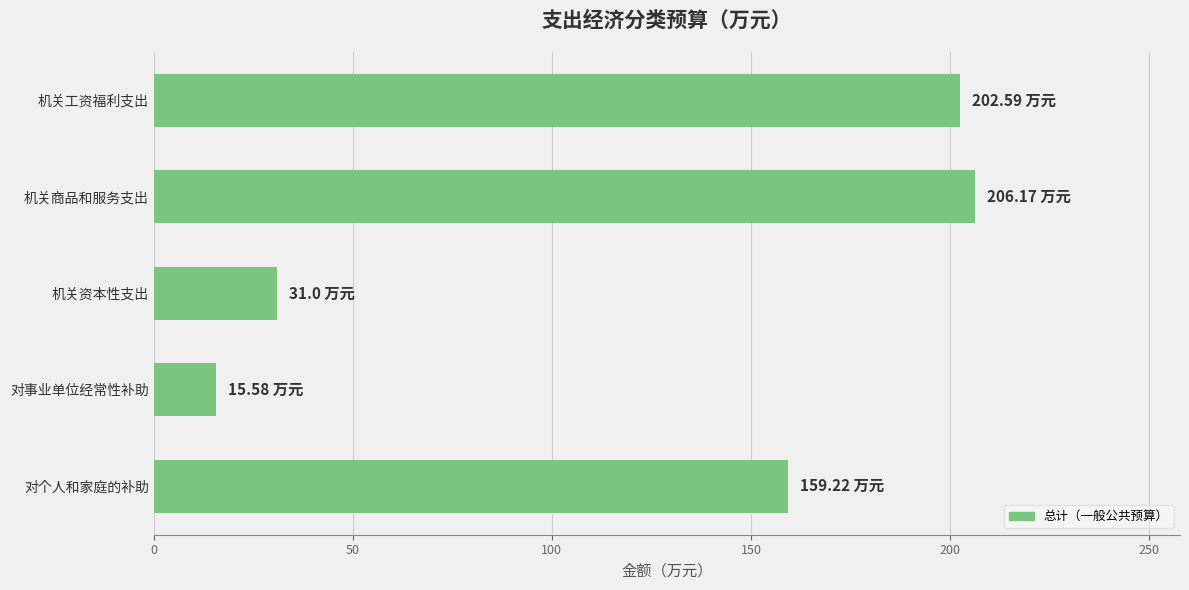

List the labels in order of value, smallest first.

对事业单位经常性补助, 机关资本性支出, 对个人和家庭的补助, 机关工资福利支出, 机关商品和服务支出